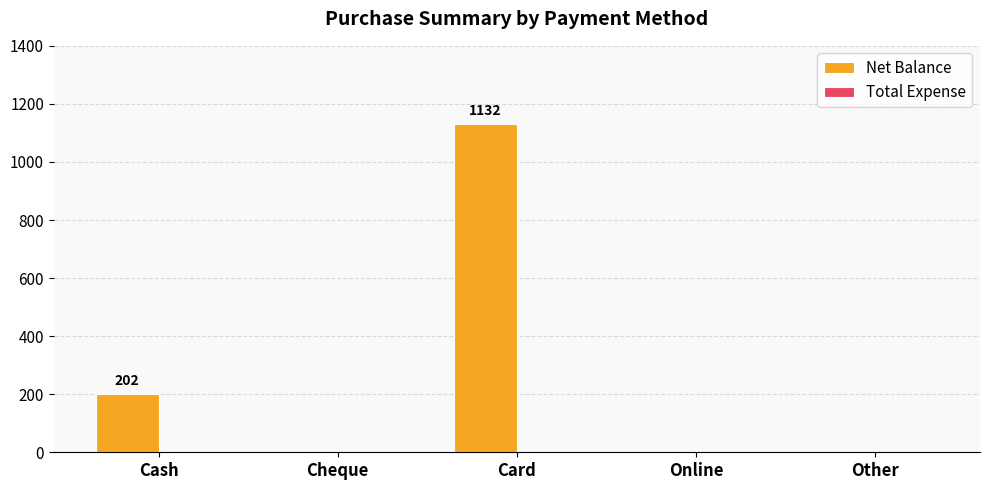

What is the change in value from Cash to Other?

-202